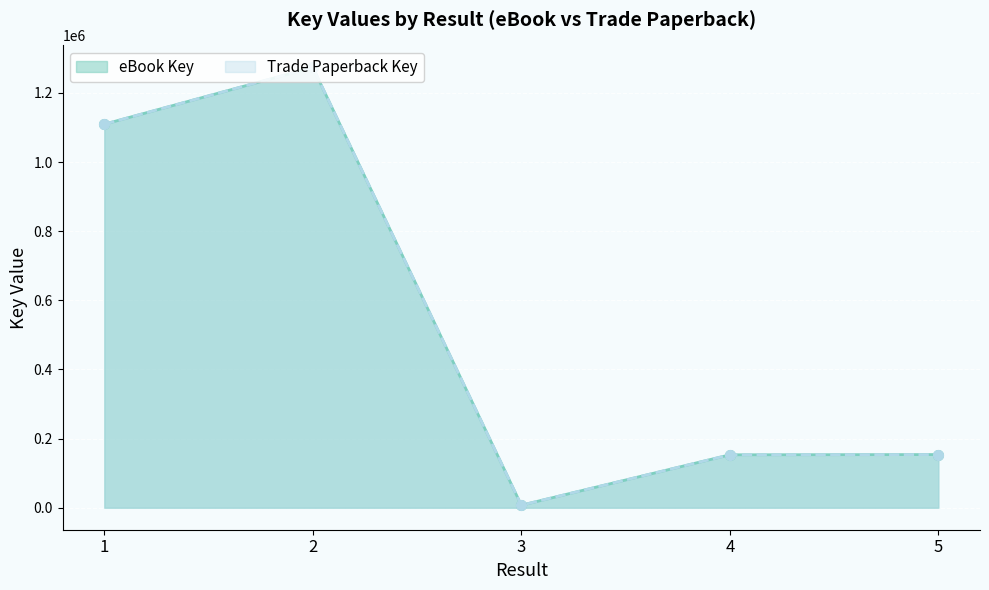

What is the difference between the maximum and minimum values in the eBook Key series?

1266407